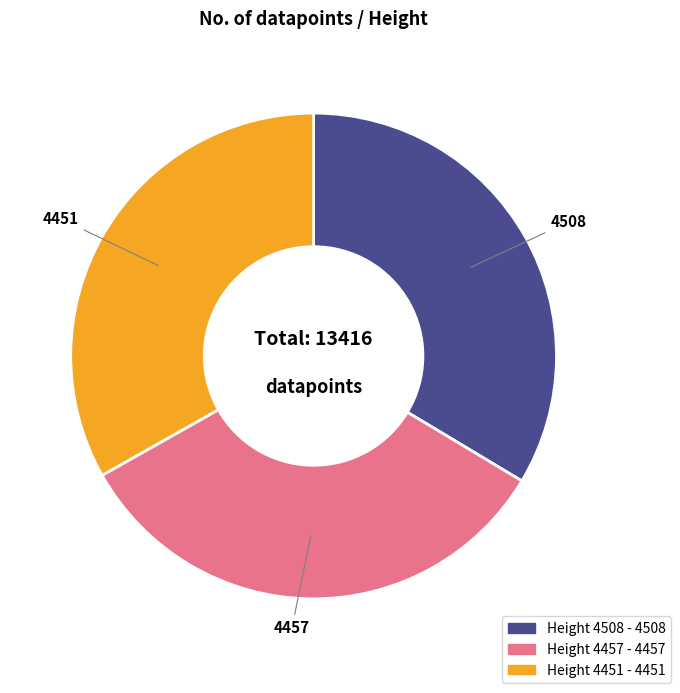

Count the number of slices in the pie.

3